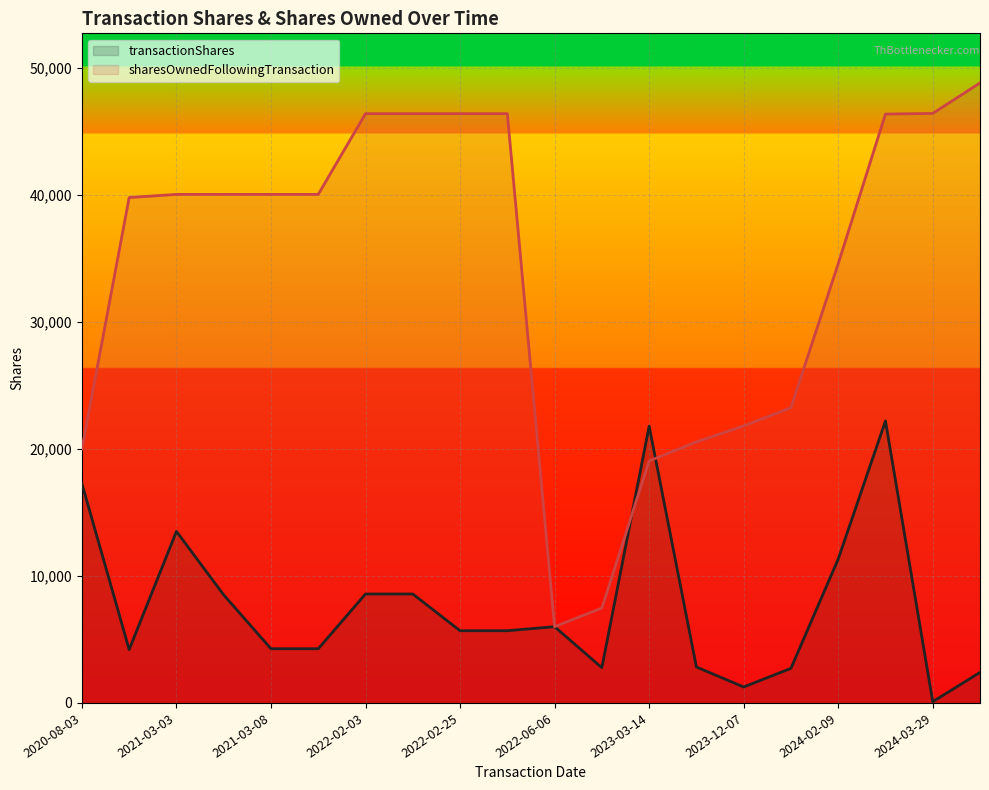

The sharesOwnedFollowingTransaction series shows 46394 at 2024-03-29. True or false?

True